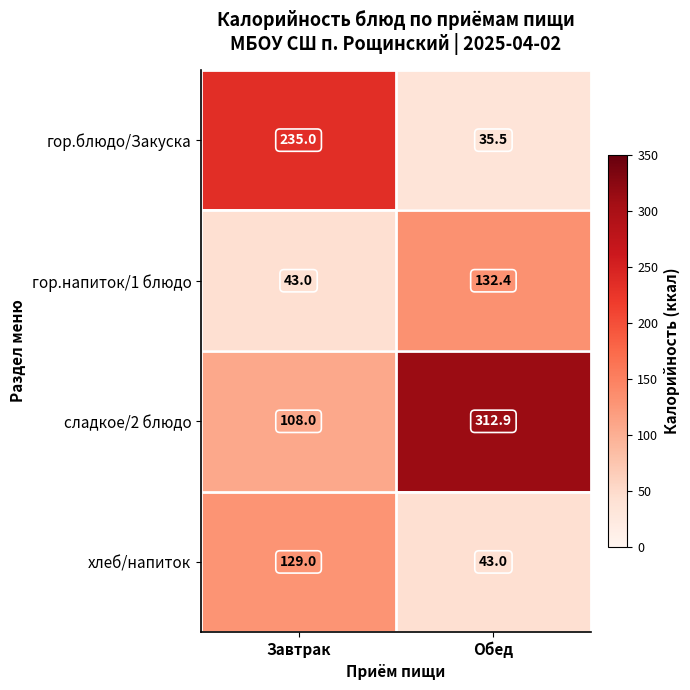

Reading right to left, what are all the values shown in this chart?

гор.блюдо/Закуска: 35.5	235.0
гор.напиток/1 блюдо: 132.4	43.0
сладкое/2 блюдо: 312.9	108.0
хлеб/напиток: 43.0	129.0